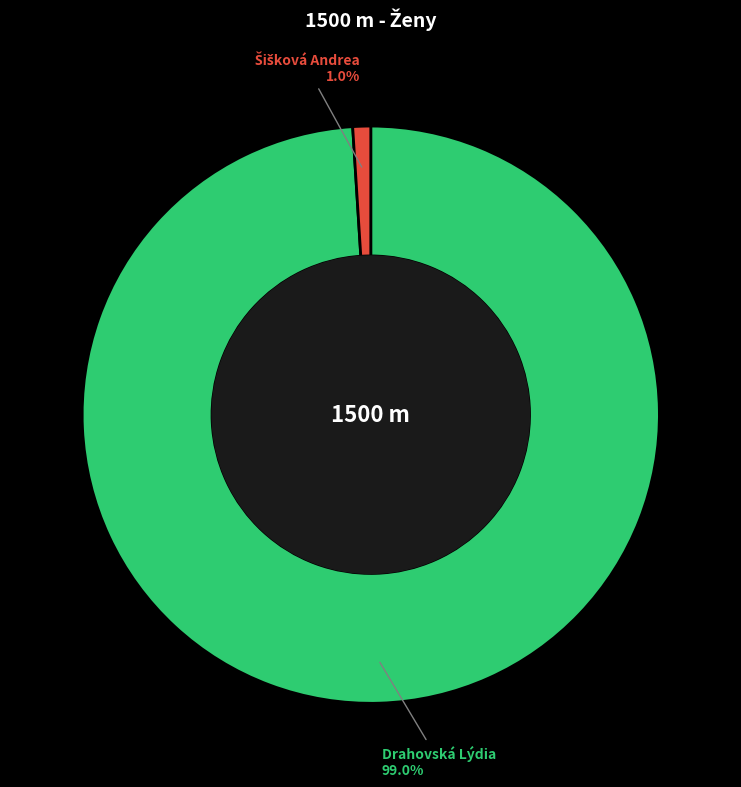

What portion of the pie excludes Drahovská Lýdia 99.0%?

1.0%